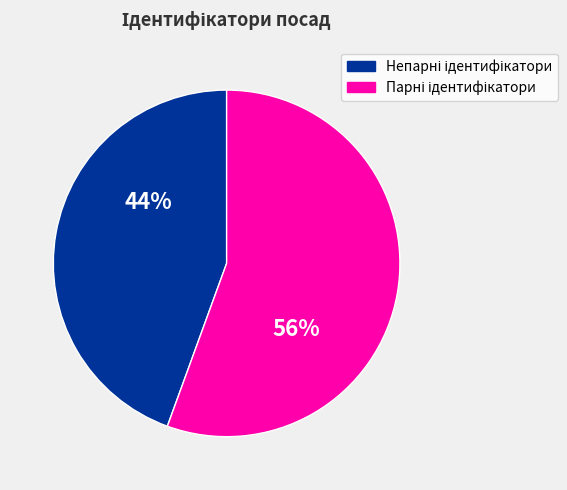

To the nearest percent, what is the average slice percentage?

50%